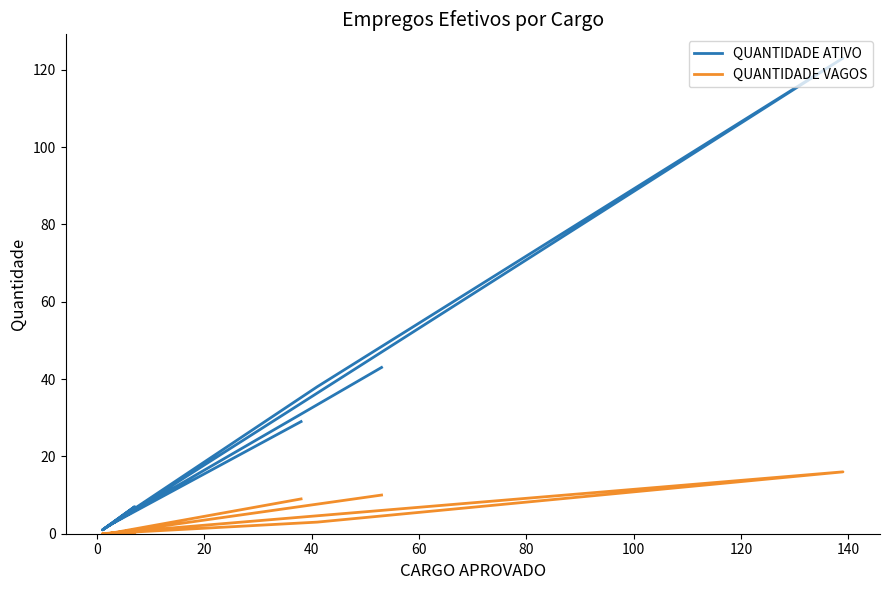

The value of QUANTIDADE VAGOS at 80 is 2. True or false?

False